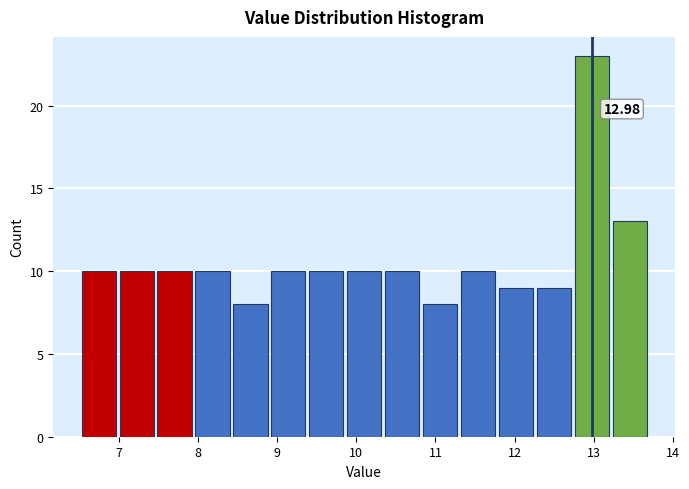

Over which range of the x-axis is the bar tallest?

12.74 to 13.22